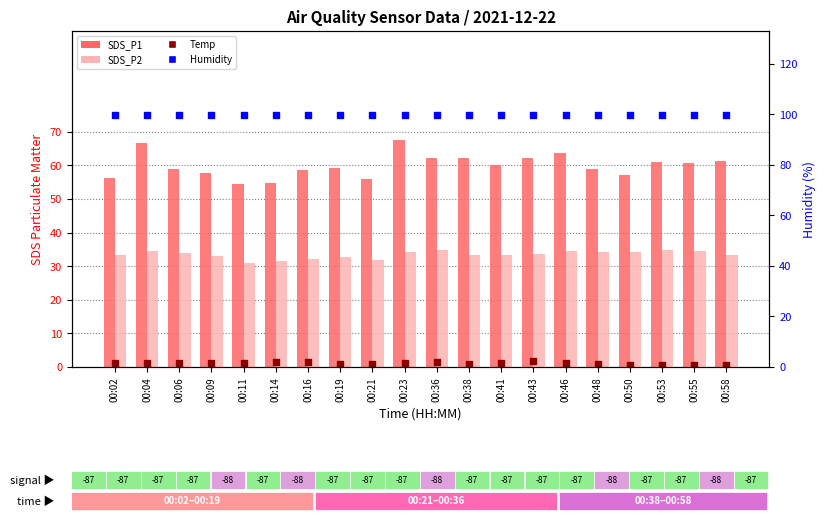

What is the total value across all series at 00:06?

193.8